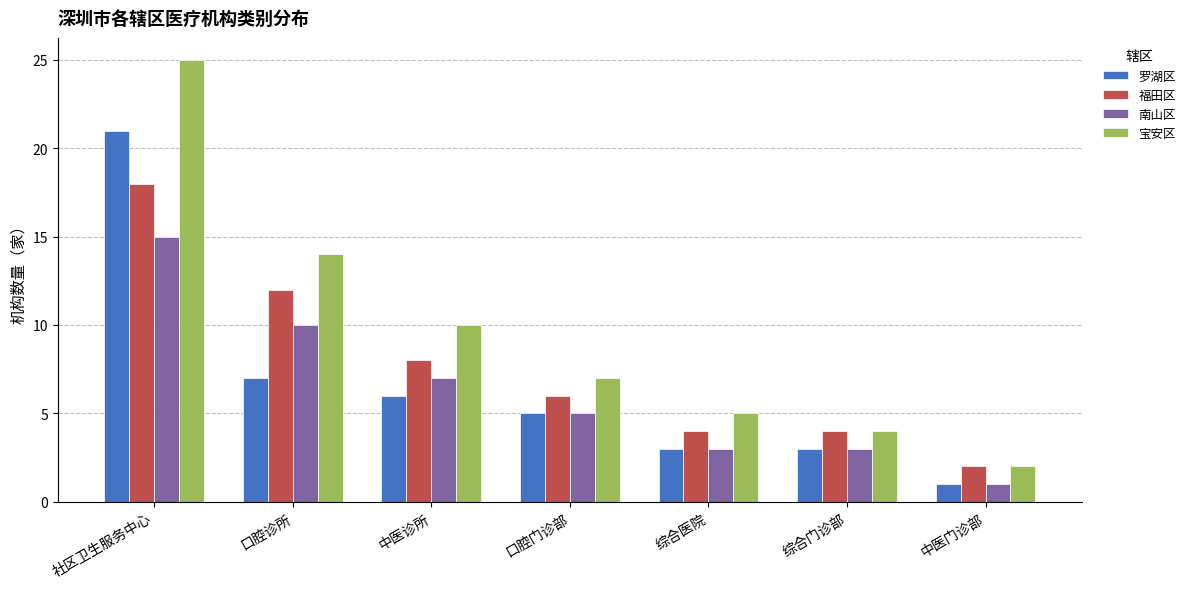

What is the sum of the 宝安区 values at 中医门诊部 and 社区卫生服务中心?

27